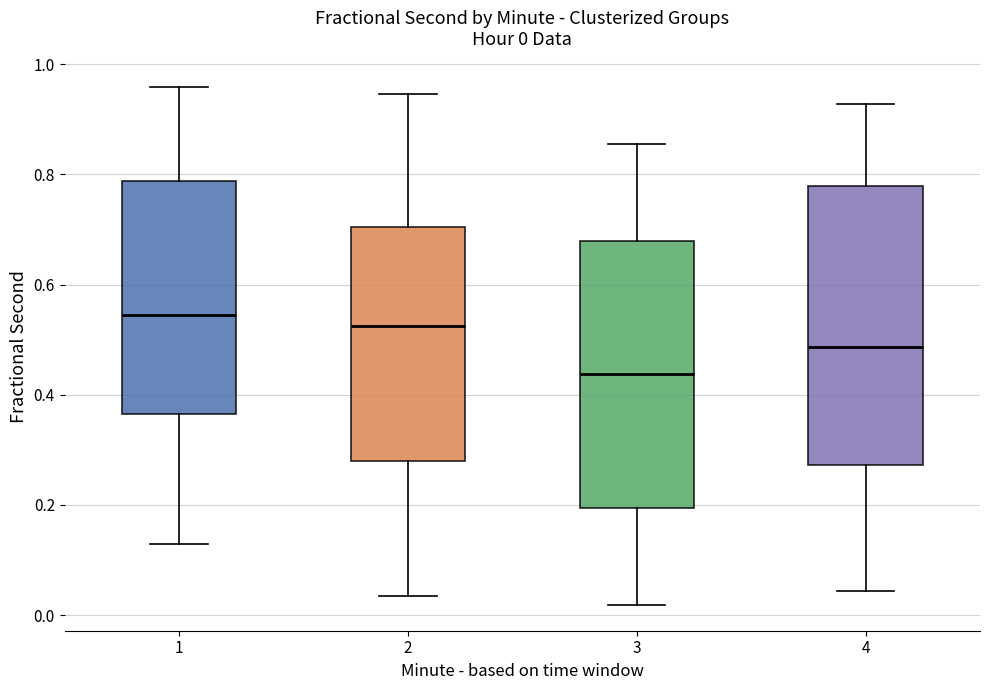

Which box's median line is the highest?

1